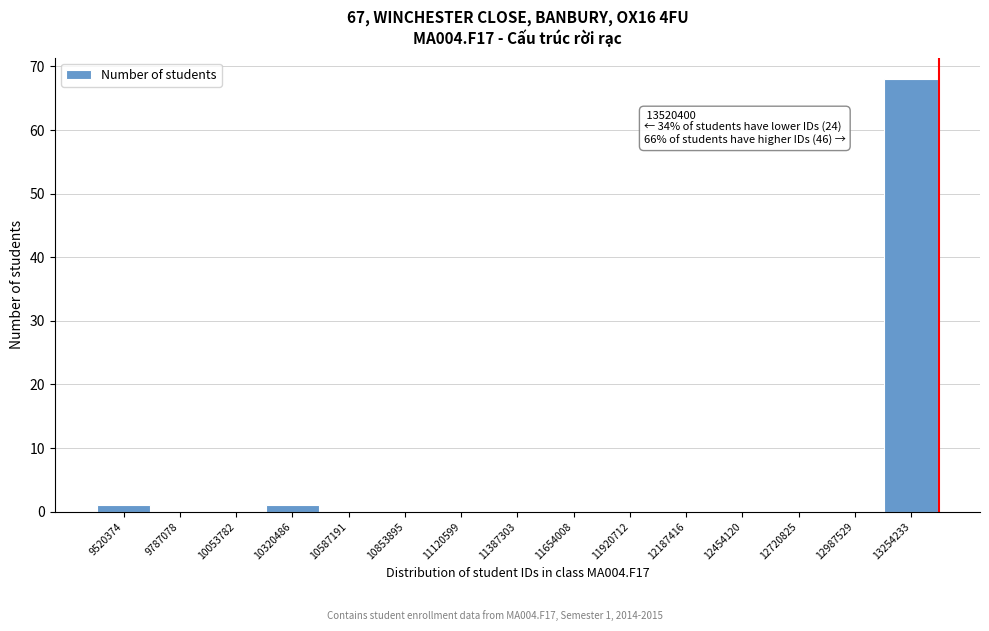

Reading left to right, extract all data points from this chart.

9520374=1	9787078=0	10053782=0	10320486=1	10587191=0	10853895=0	11120599=0	11387303=0	11654008=0	11920712=0	12187416=0	12454120=0	12720825=0	12987529=0	13254233=68